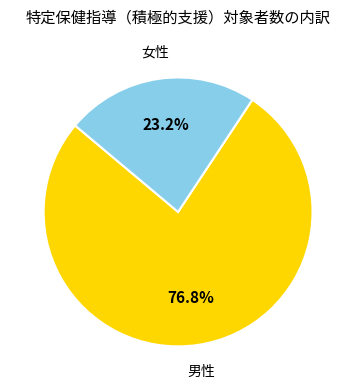

To the nearest percent, what percentage of the pie is 女性?

23%